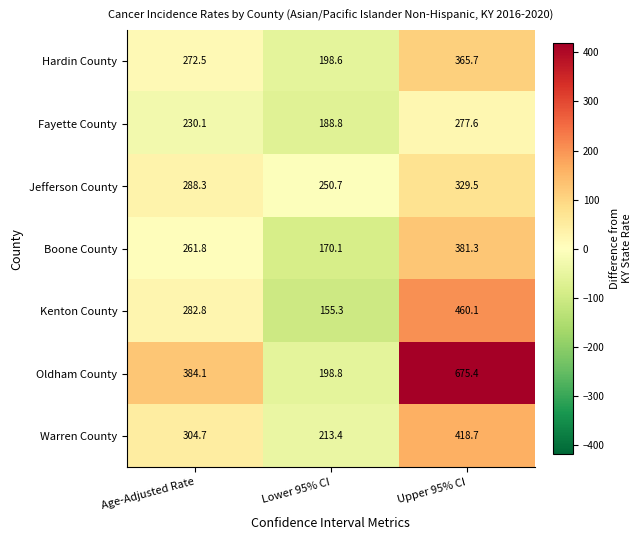

How many data points in Boone County are above 261?

2